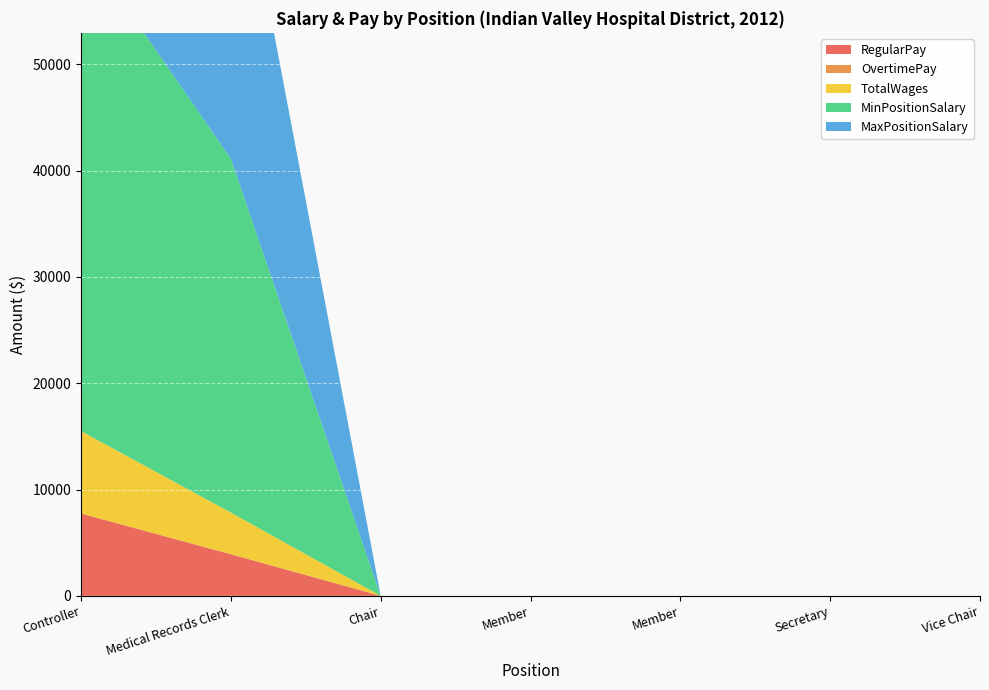

Reading left to right, list all the values displayed in this chart.

RegularPay: 7749	3916	0	0	0	0	0
OvertimePay: 0	0	0	0	0	0	0
TotalWages: 7749	3916	0	0	0	0	0
MinPositionSalary: 46051	33280	0	0	0	0	0
MaxPositionSalary: 46051	33280	0	0	0	0	0